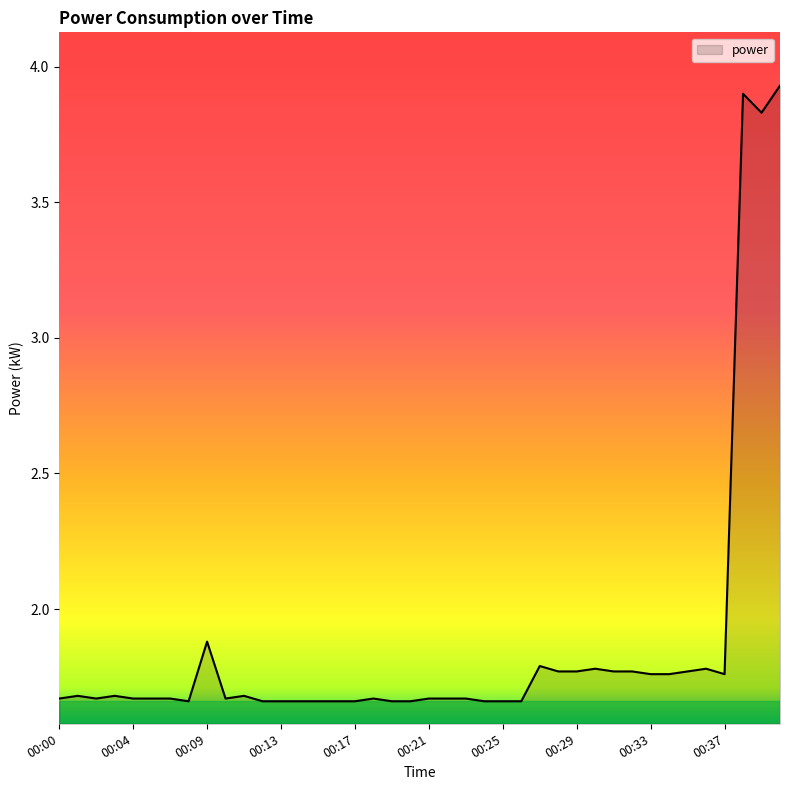

Does the chart have visible grid lines?

No